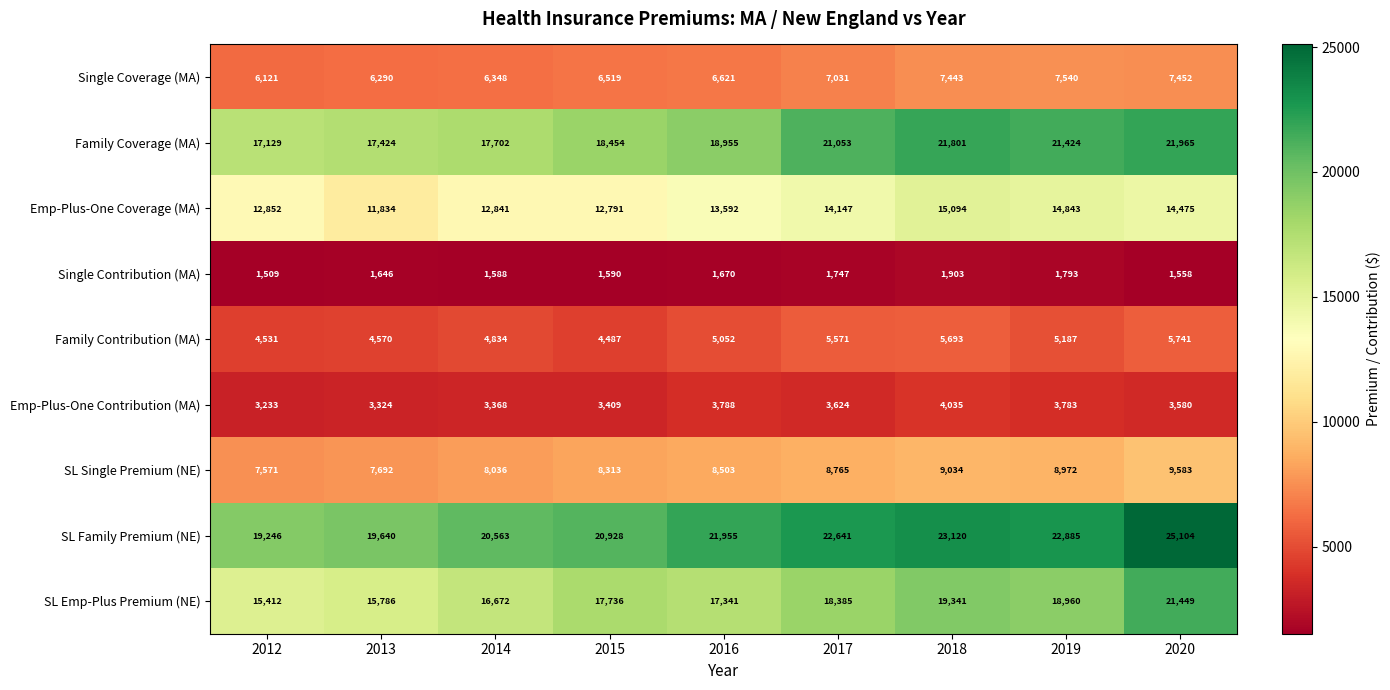

At which category is the sum across all series the highest?

2020